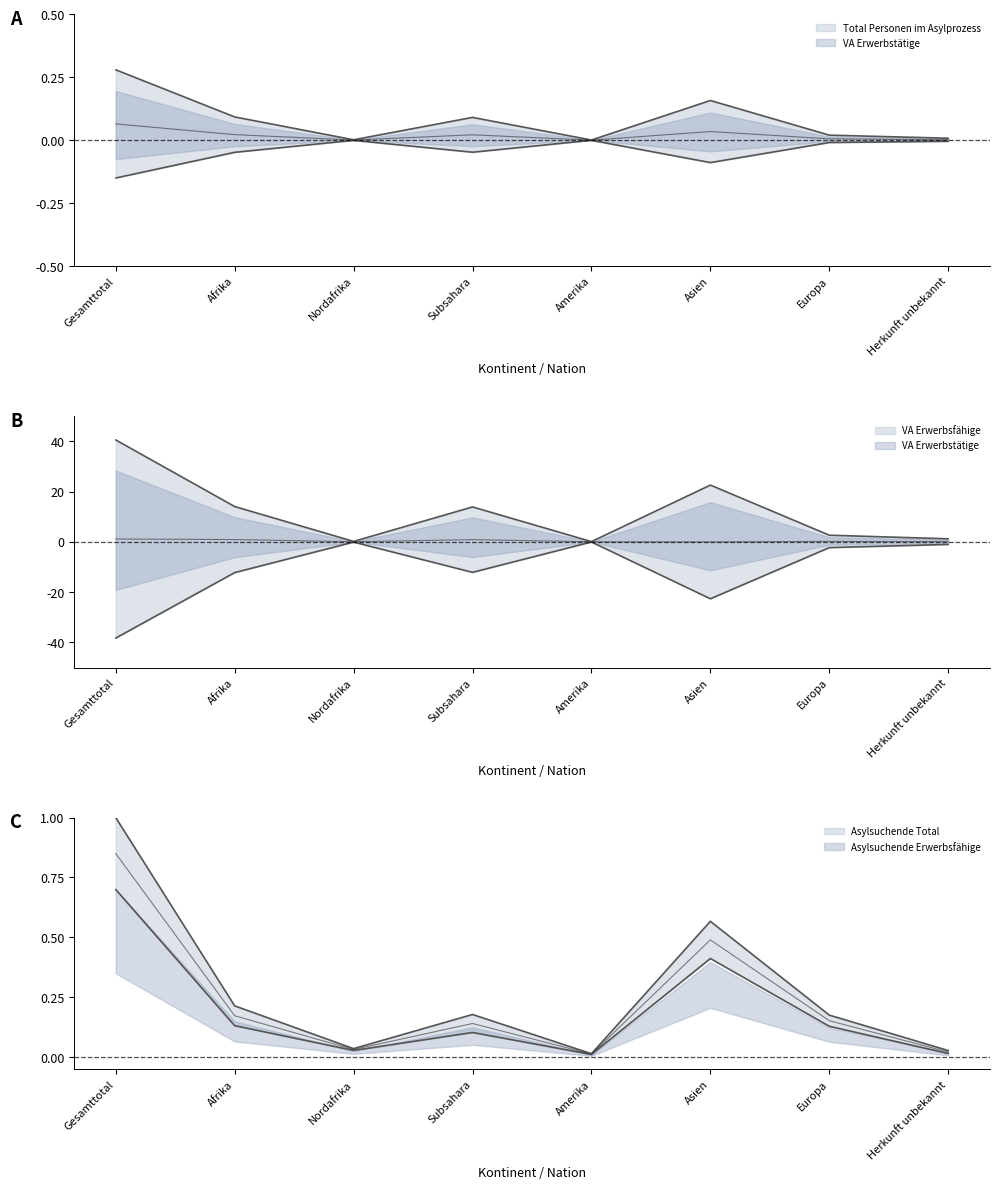

At which category does VA Erwerbstätige reach its first local peak?

Nordafrika